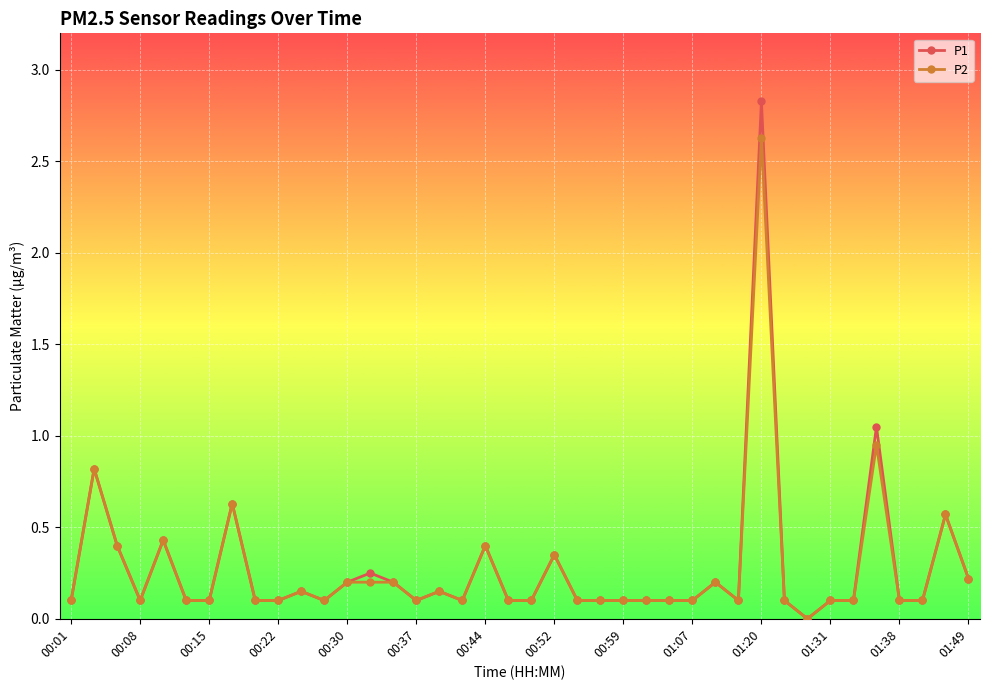

What is the greatest value displayed?

2.8